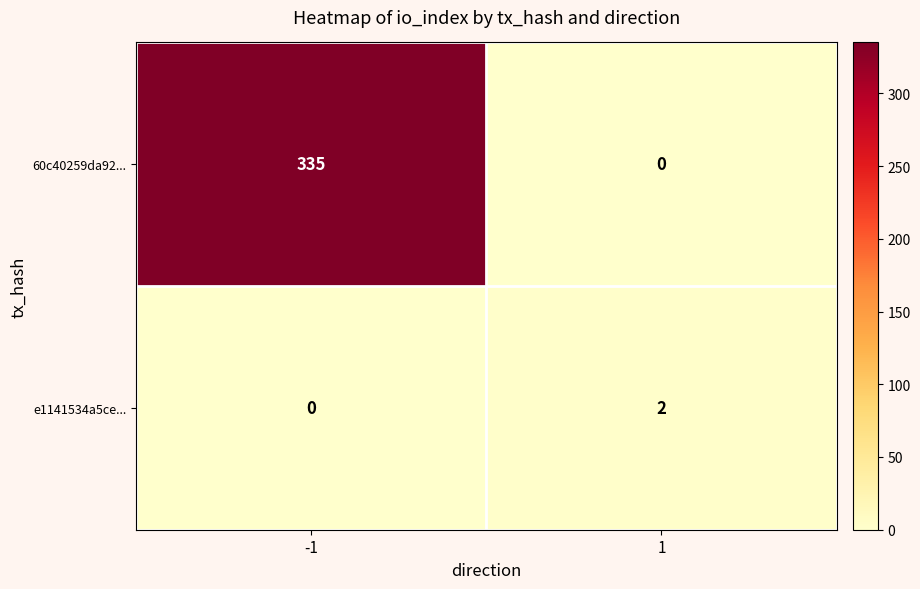

Between -1 and 1, which series saw the biggest shift?

60c40259da92...